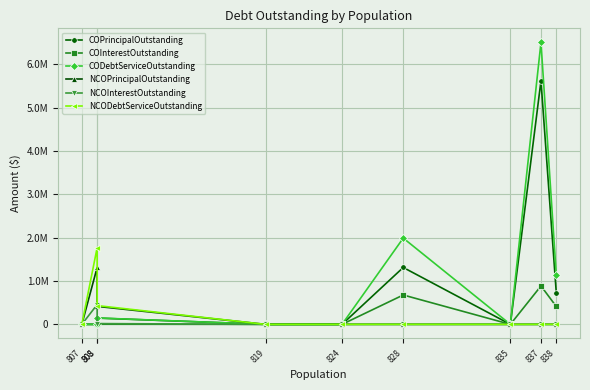

Reading right to left, what are all the values shown in this chart?

COPrincipalOutstanding: 838=730000.0	837=5621000.0	835=0.0	828=1313000.0	824=0.0	819=0.0	808=145000.0	808=0.0	807=0.0
COInterestOutstanding: 838=412875.0	837=886390.0	835=0.0	828=677977.5	824=0.0	819=0.0	808=3175.5	808=0.0	807=0.0
CODebtServiceOutstanding: 838=1142875.0	837=6507390.0	835=0.0	828=1990977.5	824=0.0	819=0.0	808=148175.5	808=0.0	807=0.0
NCOPrincipalOutstanding: 838=0.0	837=0.0	835=0.0	828=0.0	824=0.0	819=0.0	808=415000.0	808=1315000.0	807=0.0
NCOInterestOutstanding: 838=0.0	837=0.0	835=0.0	828=0.0	824=0.0	819=0.0	808=18187.5	808=456857.5	807=0.0
NCODebtServiceOutstanding: 838=0.0	837=0.0	835=0.0	828=0.0	824=0.0	819=0.0	808=433187.5	808=1771857.5	807=0.0